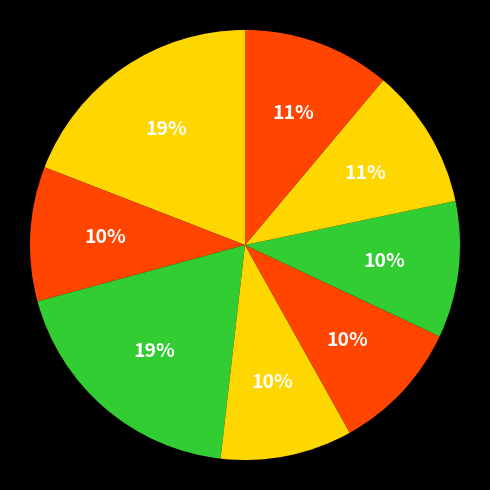

Count the number of slices in the pie.

8